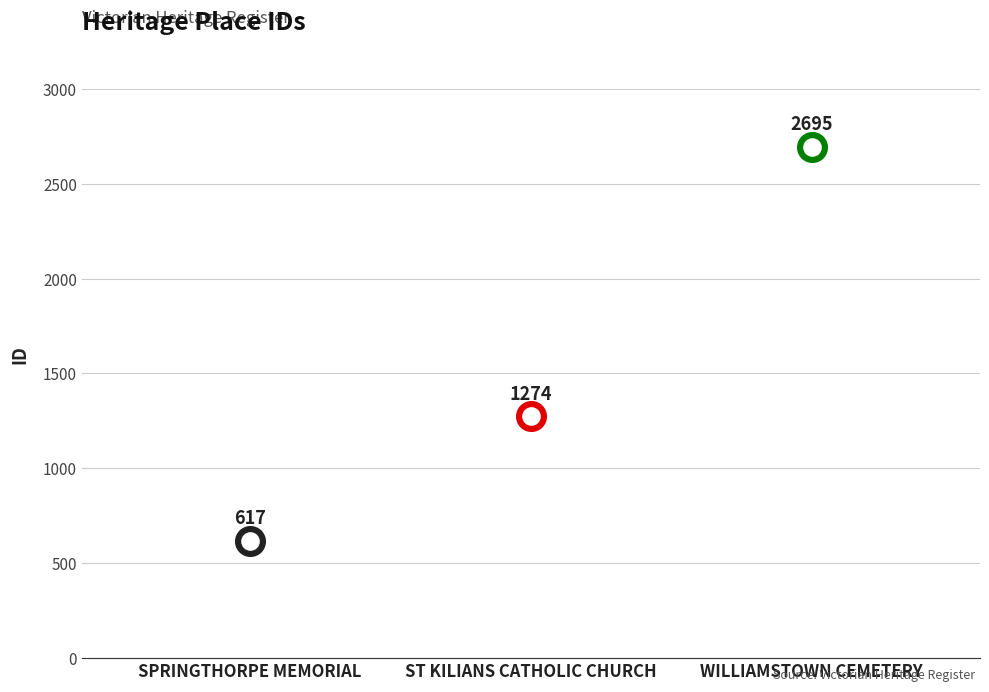

What is the change in value from ST KILIANS CATHOLIC CHURCH to WILLIAMSTOWN CEMETERY?

+1421